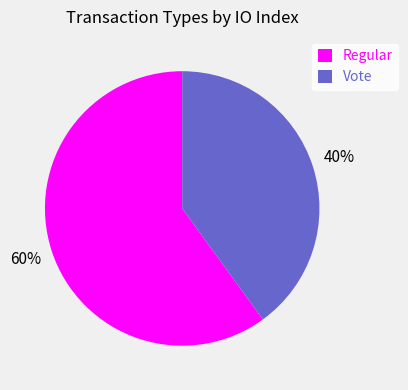

Does Vote account for over 50% of the chart?

No